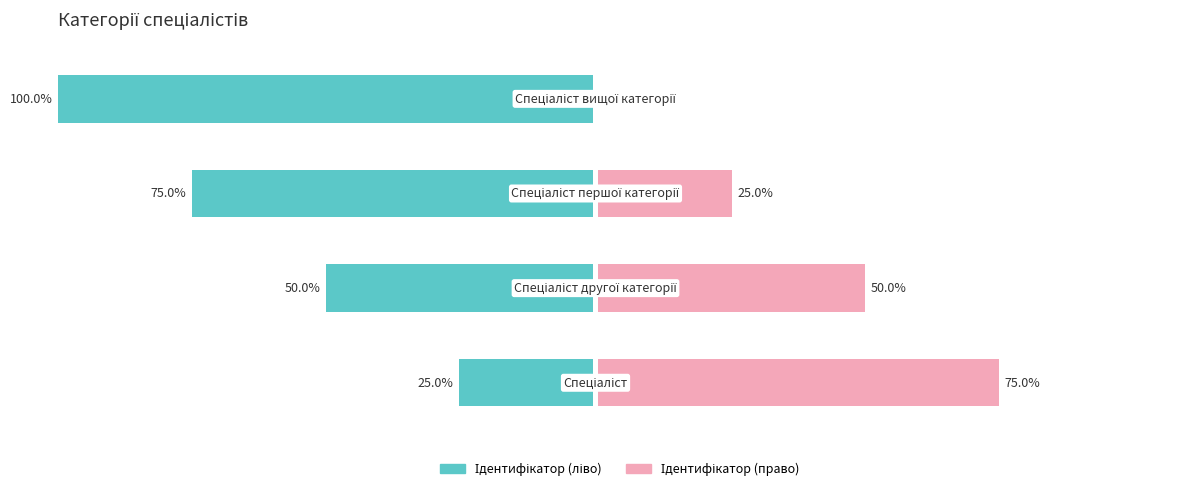

Where is Ідентифікатор (право) nearest to the value 37?

2